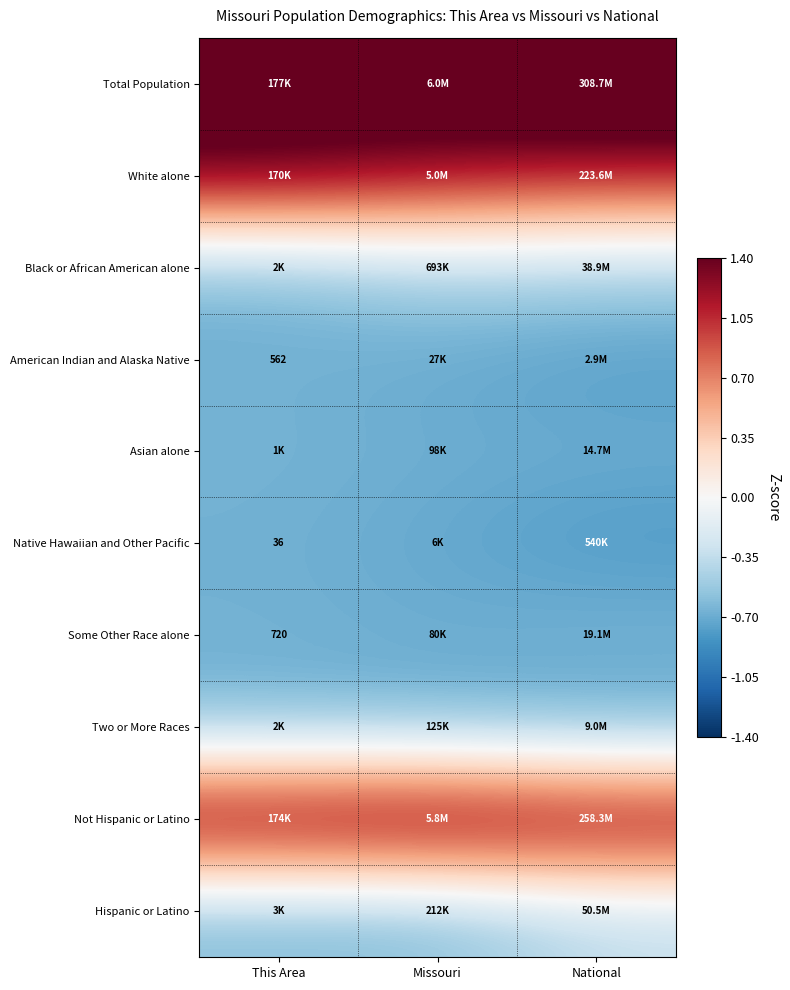

How many distinct data groups are displayed?

10